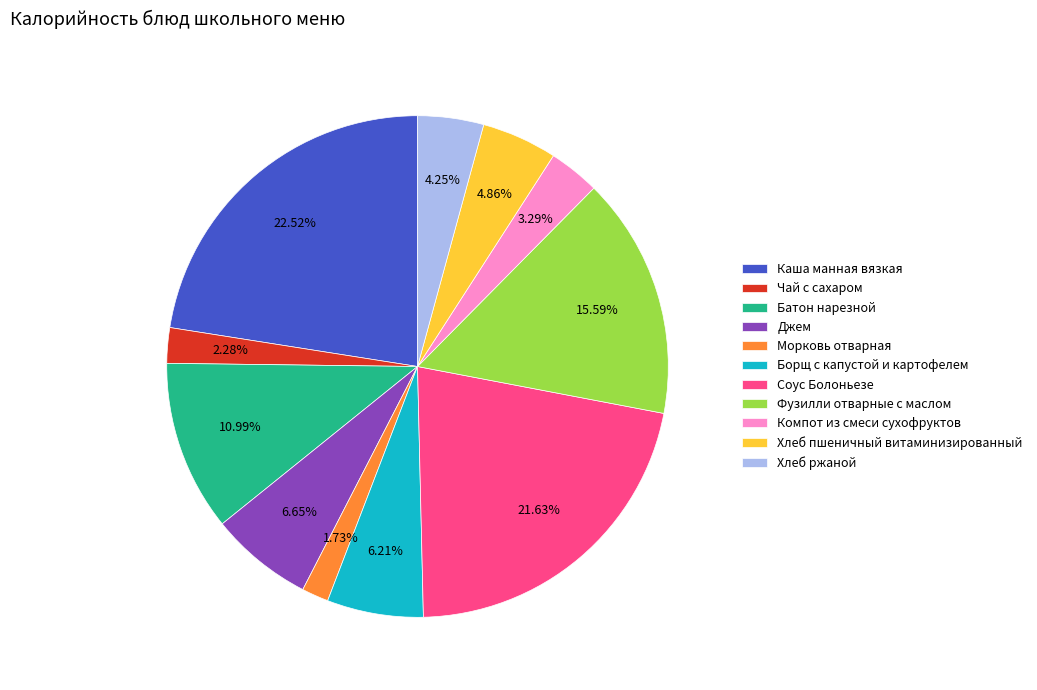

What is the largest slice in the pie chart?

Каша манная вязкая